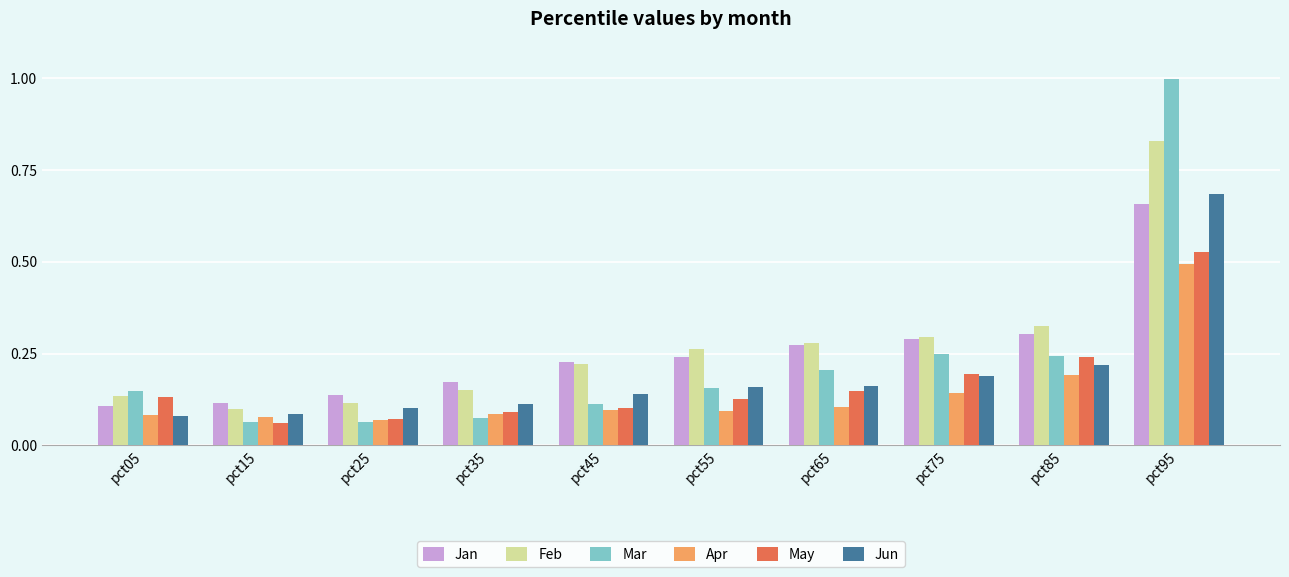

What is the maximum value shown in the chart?

1.0